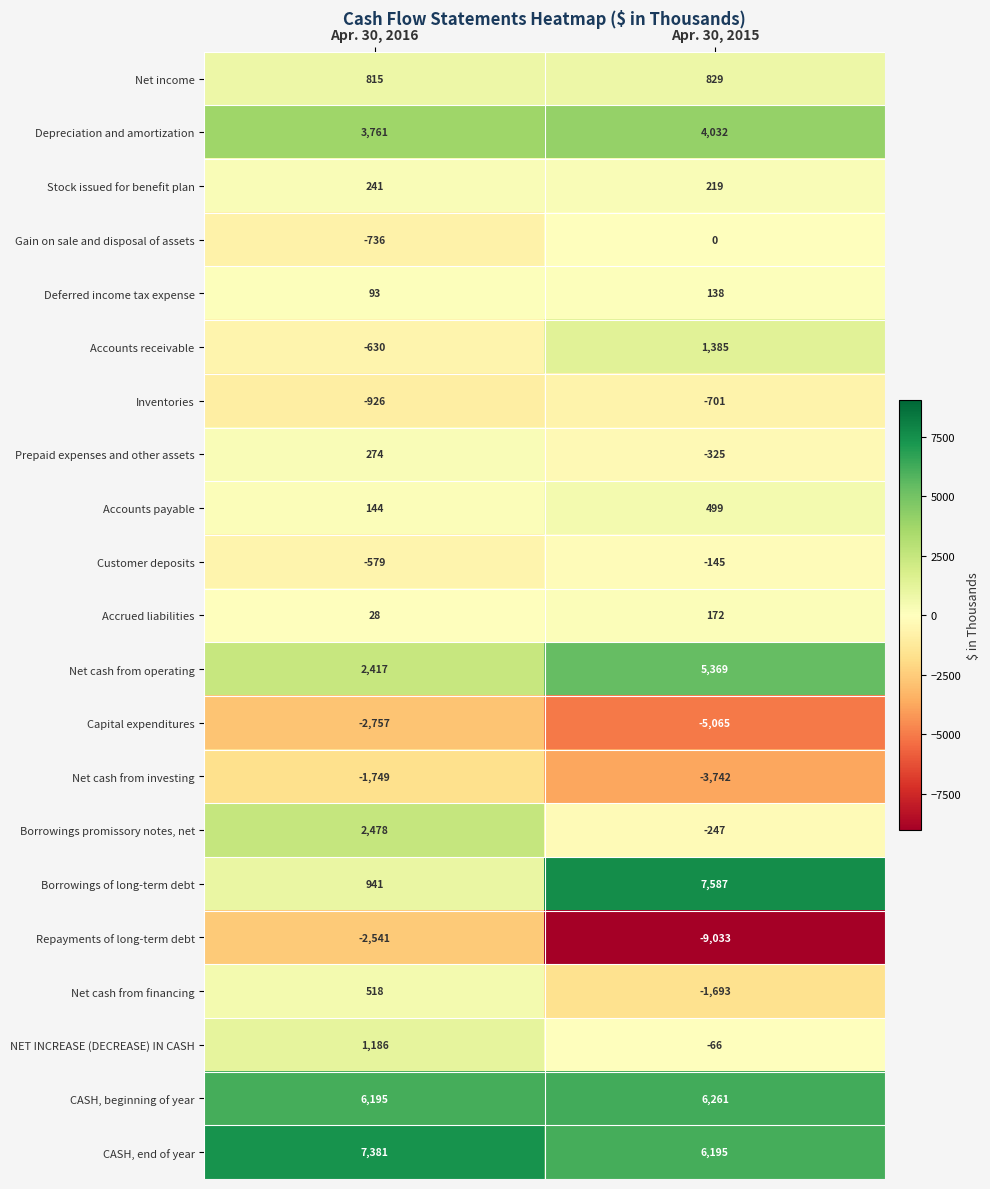

Which series has the widest spread of values?

Borrowings of long-term debt